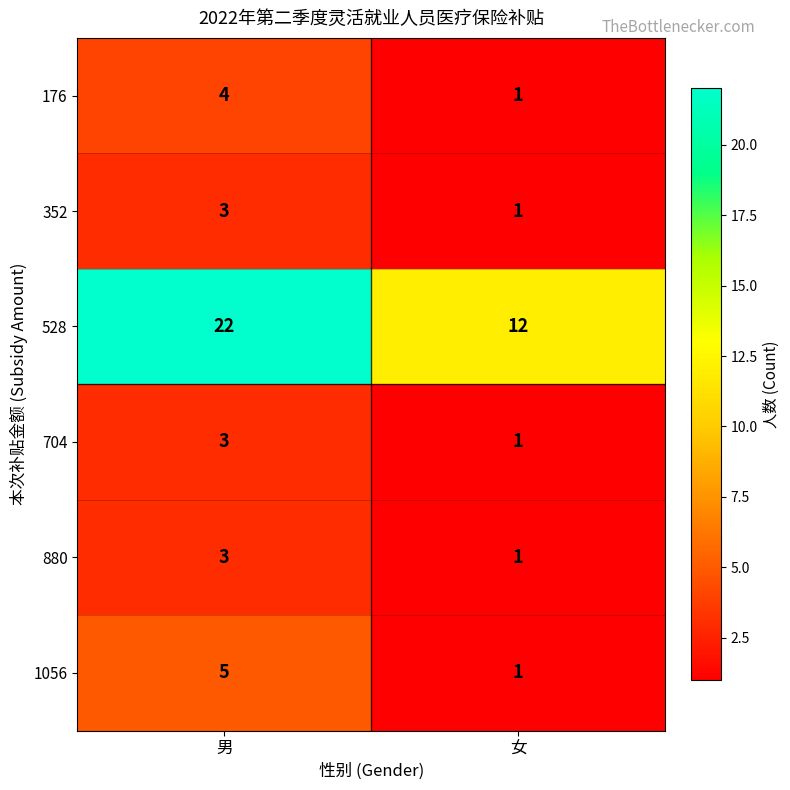

What is the sum of all 880 values?

4